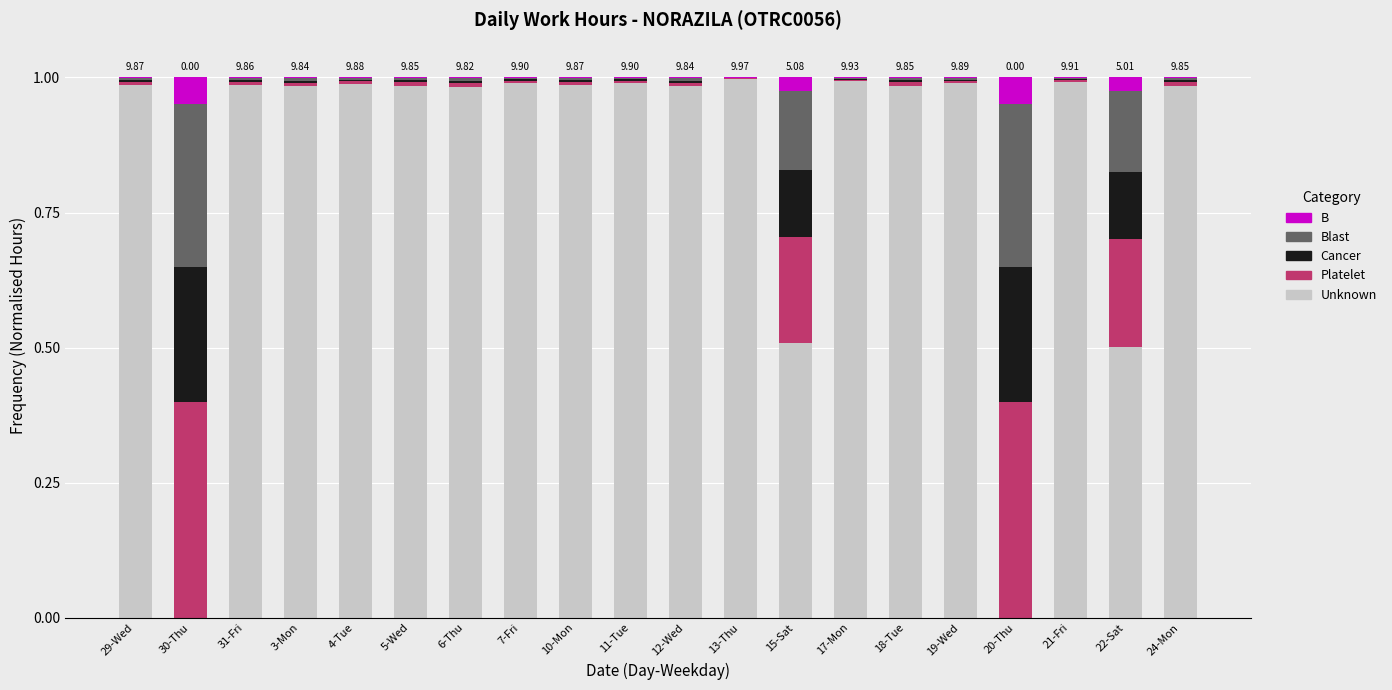

Does the chart contain stacked bars?

Yes